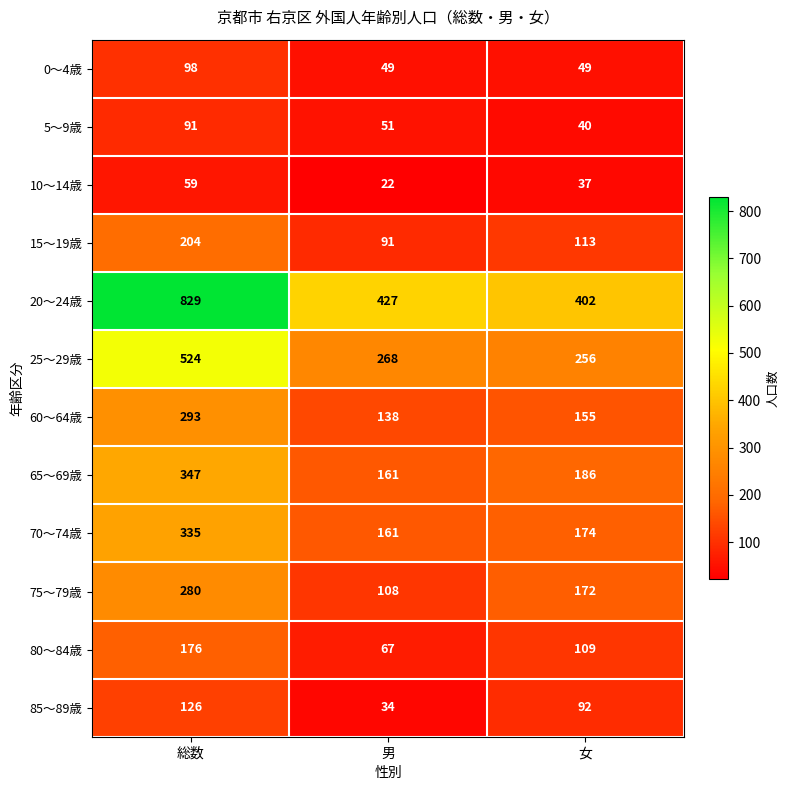

What is the highest value of the 5～9歳 series?

91